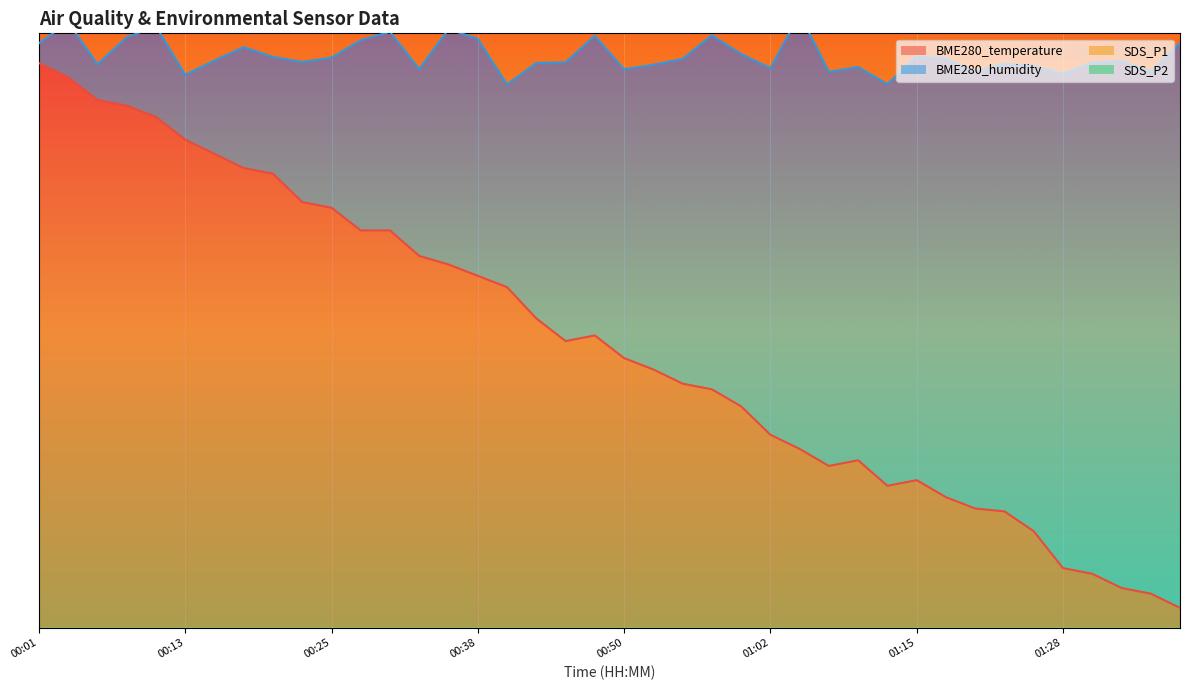

What is the highest value of the SDS_P1 series?

116.0